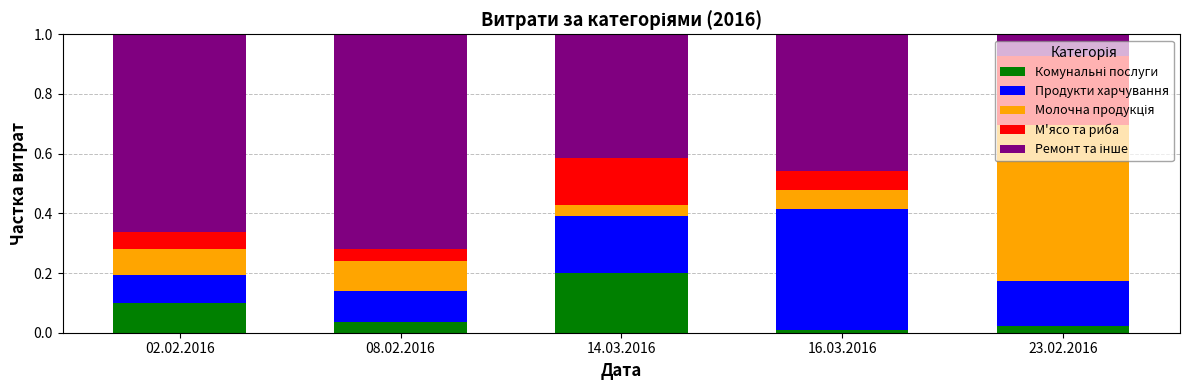

What is the total value across all series at 08.02.2016?

1.0